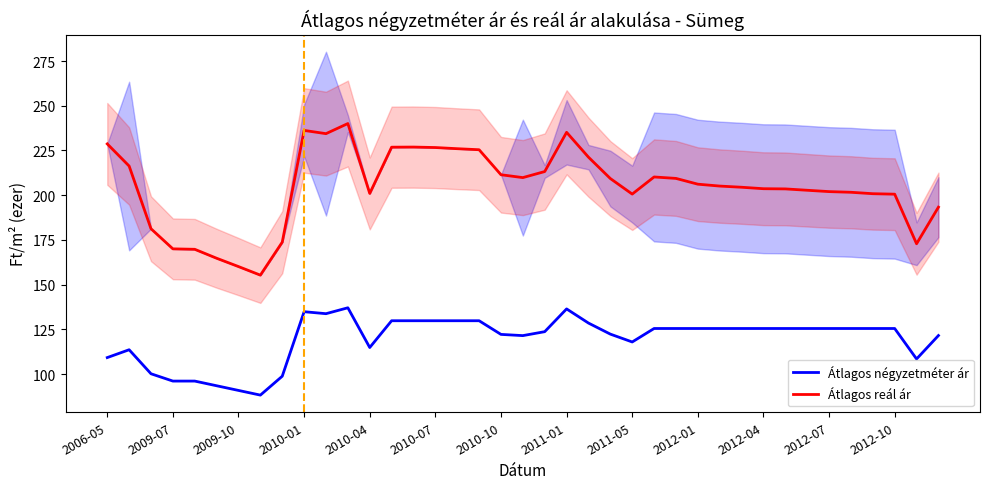

True or false: Átlagos négyzetméter ár and Átlagos reál ár intersect in this chart.

False